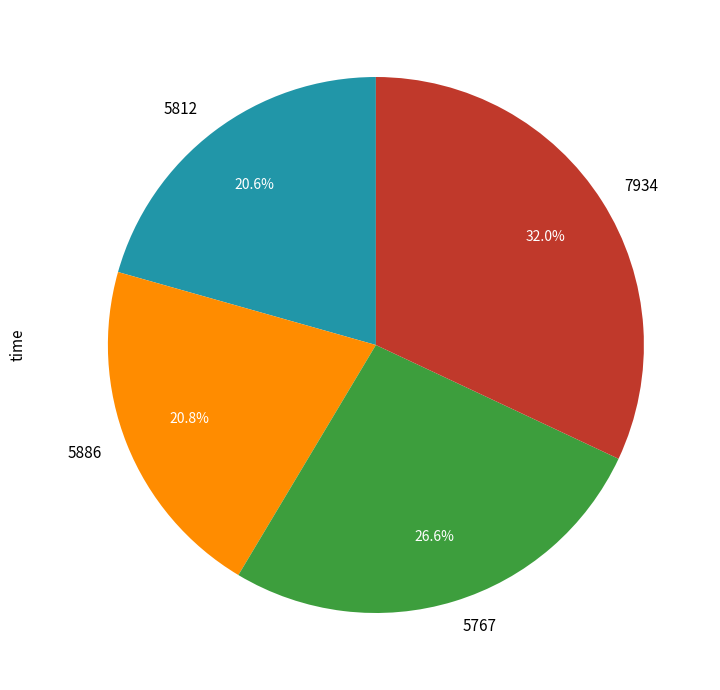

Combined, do 5767 and 7934 account for over 50%?

Yes